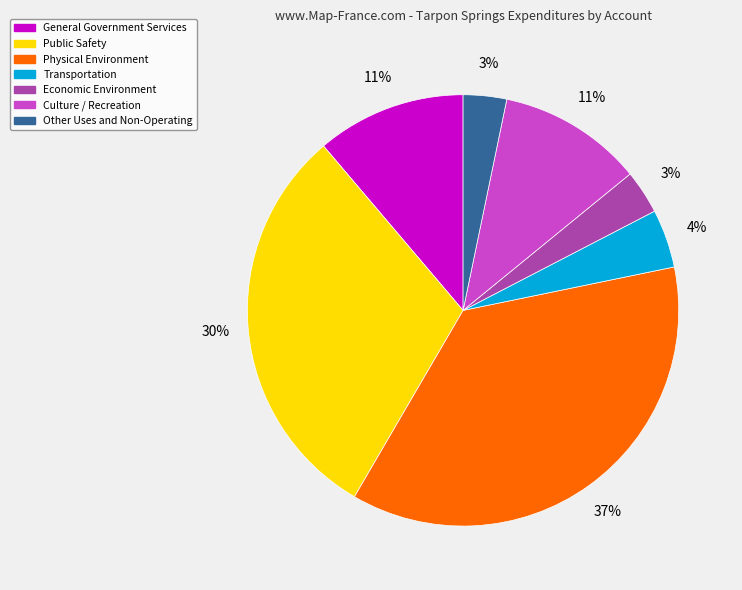

What is the largest slice in the pie chart?

Physical Environment